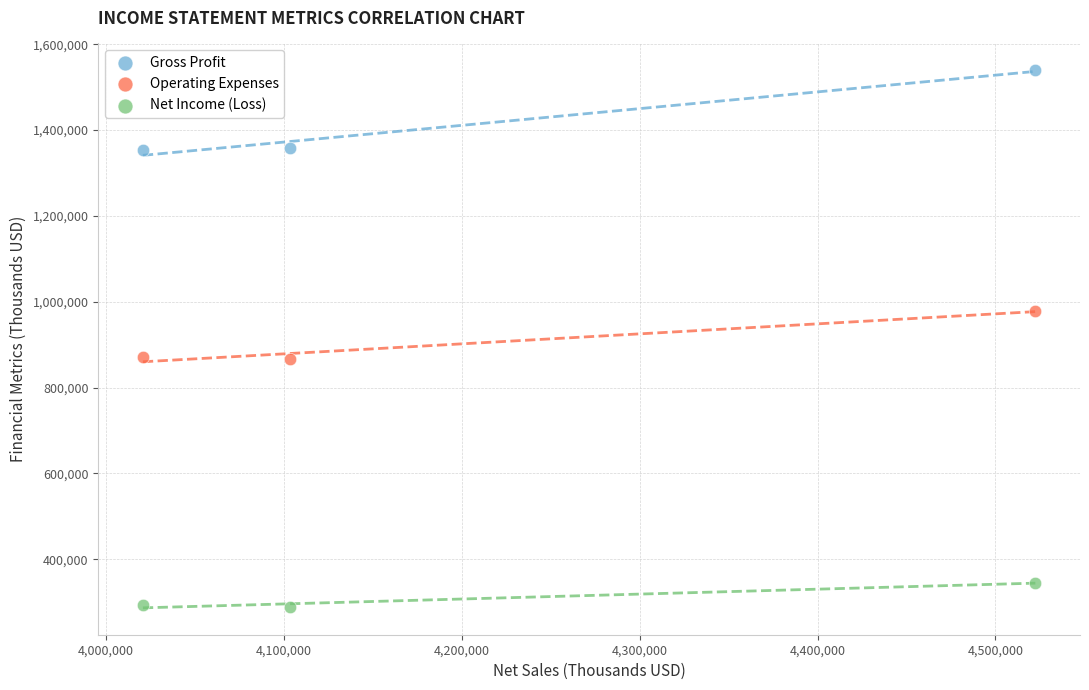

Which series contains the lowest Y value?

Net Income (Loss)